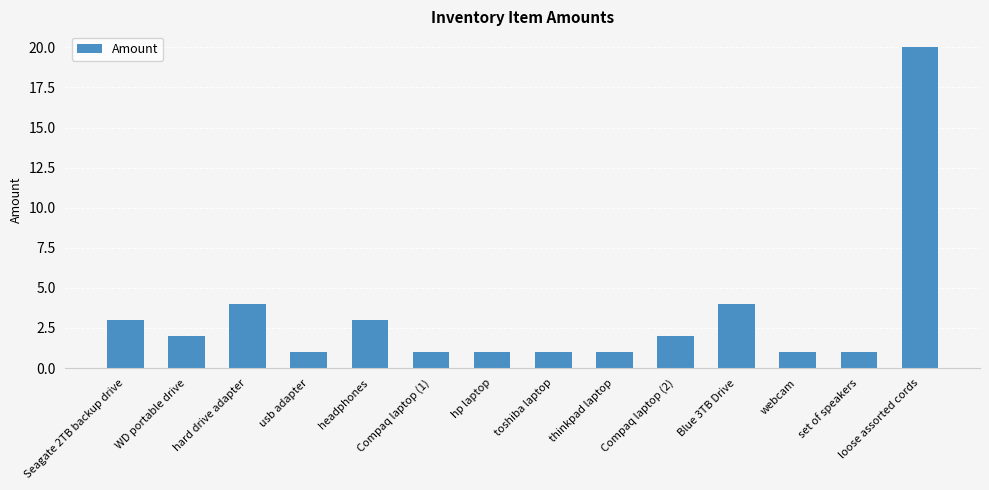

What is the ratio of the value at WD portable drive to the value at Compaq laptop (1)?

2.0